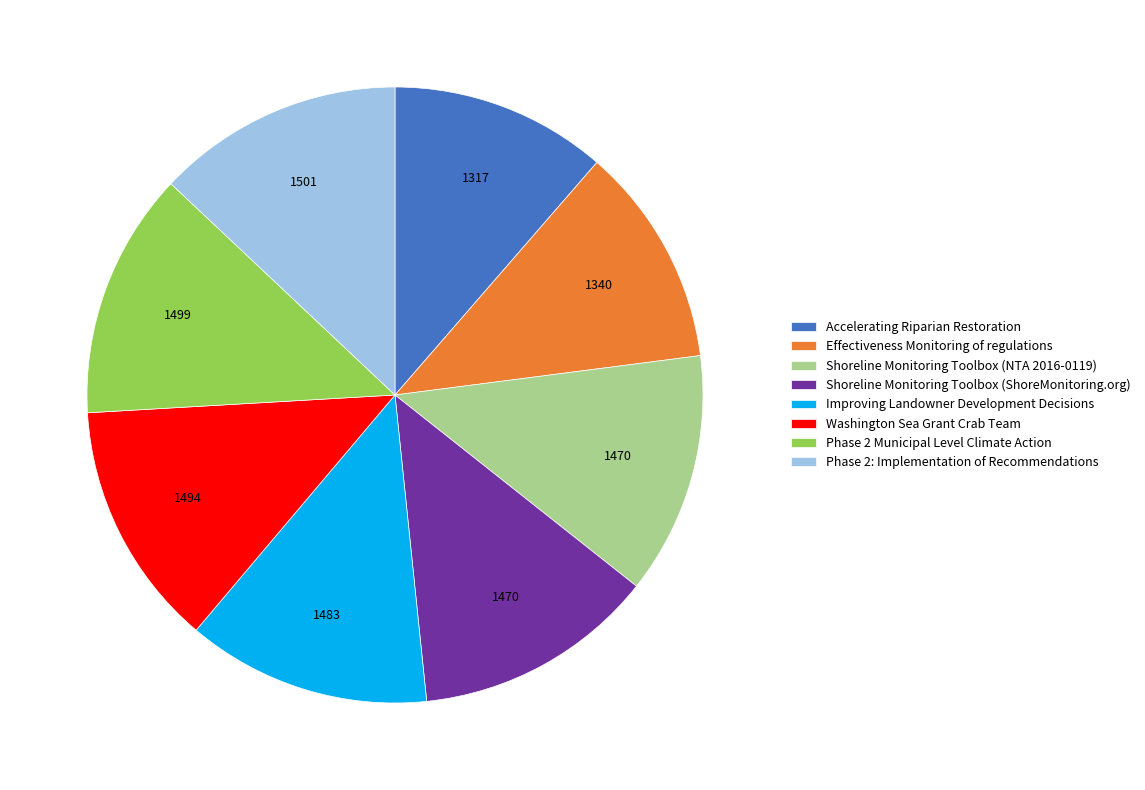

Is Effectiveness Monitoring of regulations the majority of the pie?

No